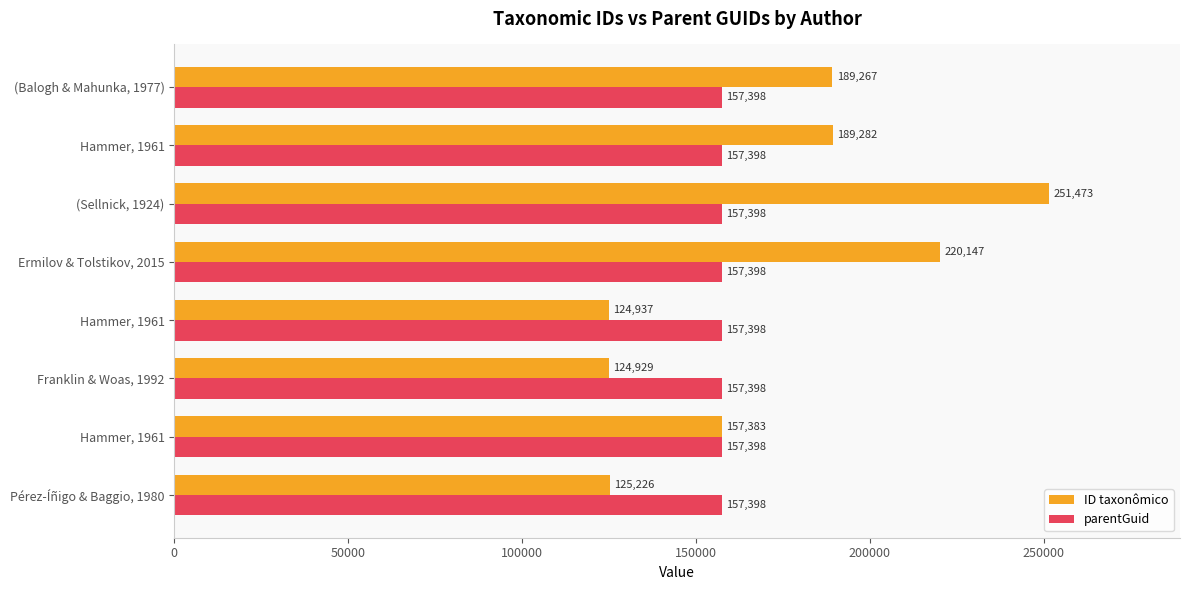

How many distinct data groups are displayed?

2